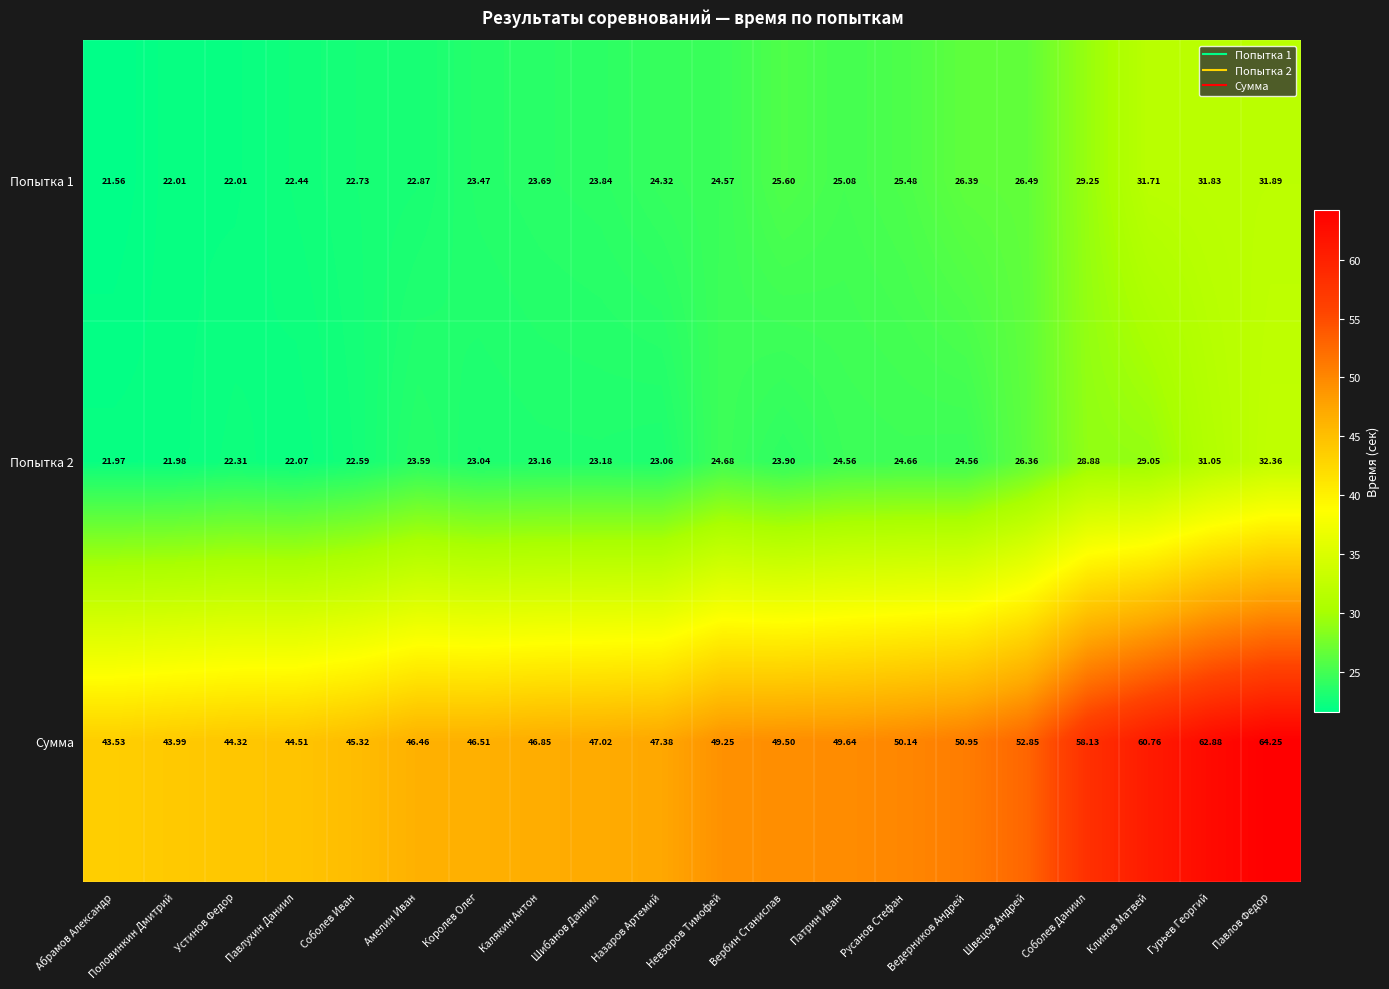

At which label does Попытка 2 reach its minimum?

Абрамов Александр